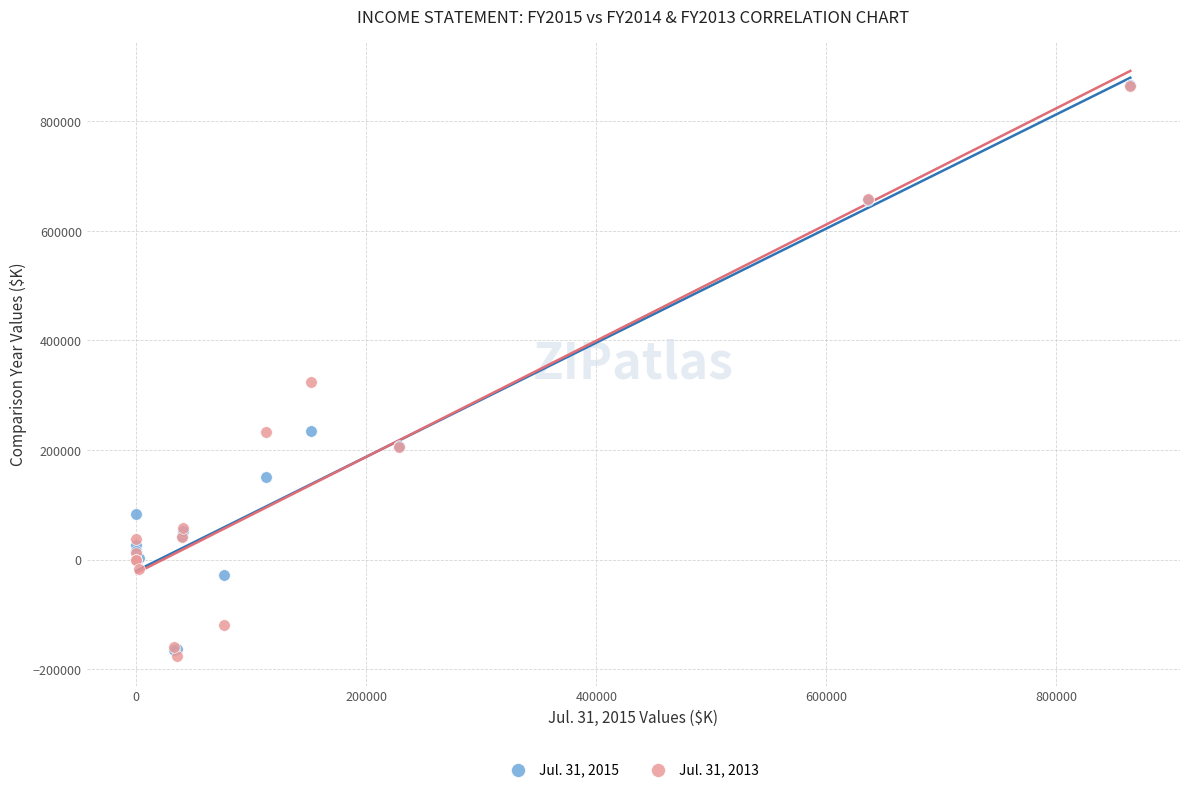

Across all series, what Y value is closest to 344509?

323787